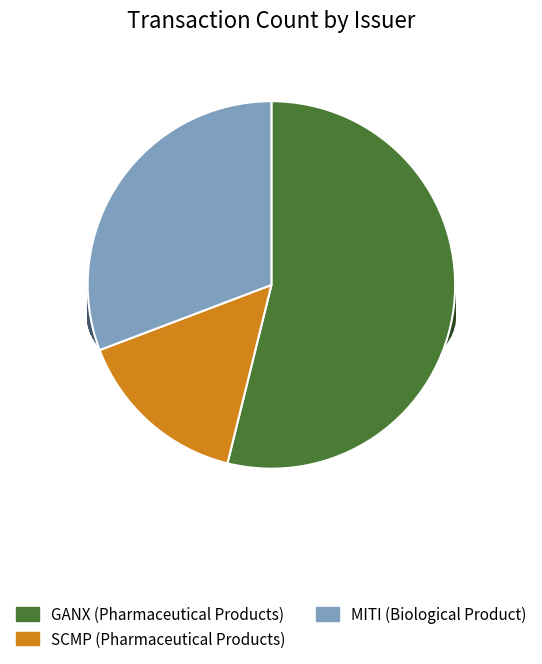

Combined, what portion of the pie is MITI (Biological Product) and GANX (Pharmaceutical Products)?

84.6%